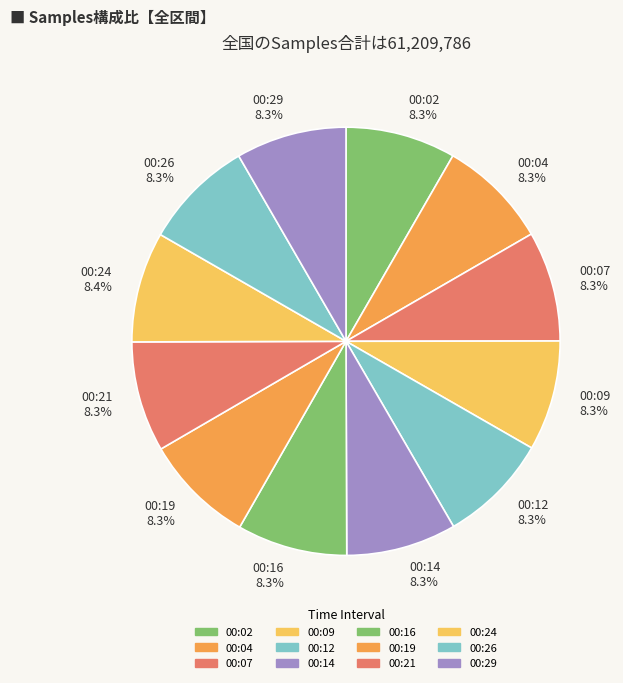

Do 00:19 and 00:14 together represent more than half of the pie?

No